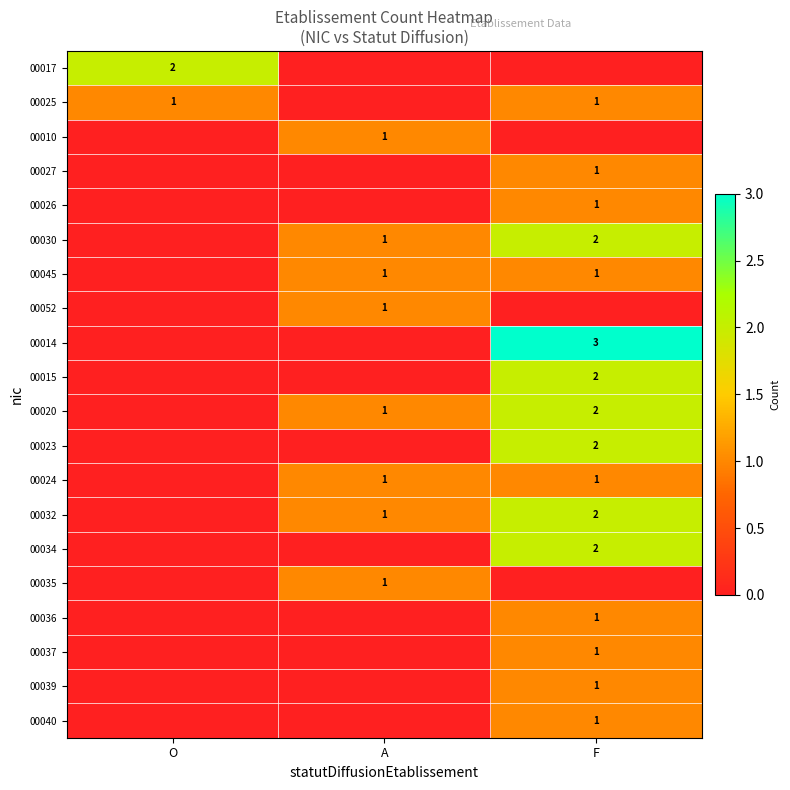

Is the value of 00023 at F greater than the value of 00045 at A?

Yes